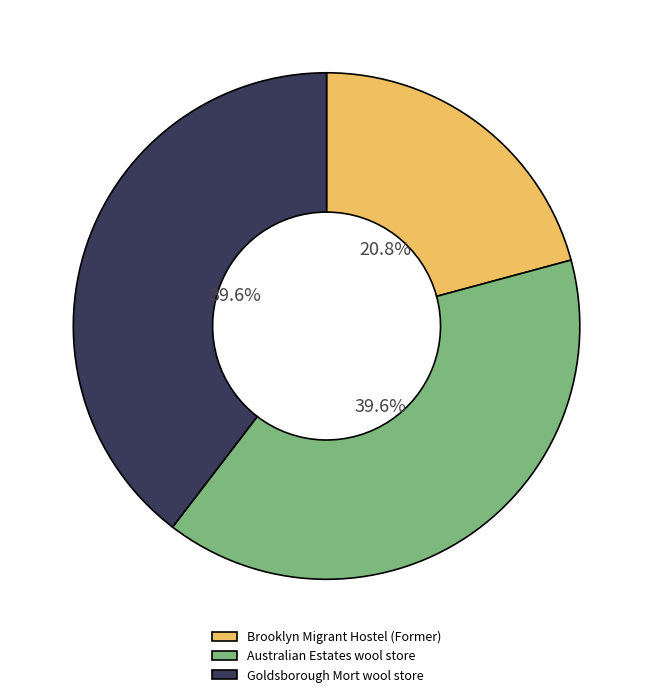

How many segments does this pie chart have?

3